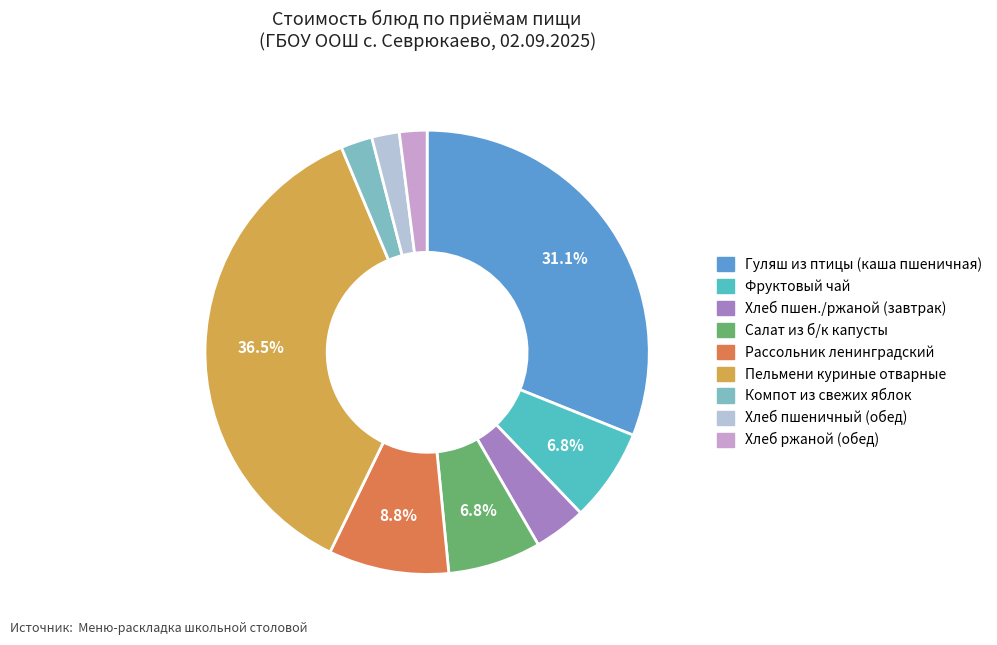

Is there any slice that represents more than half of the pie?

No